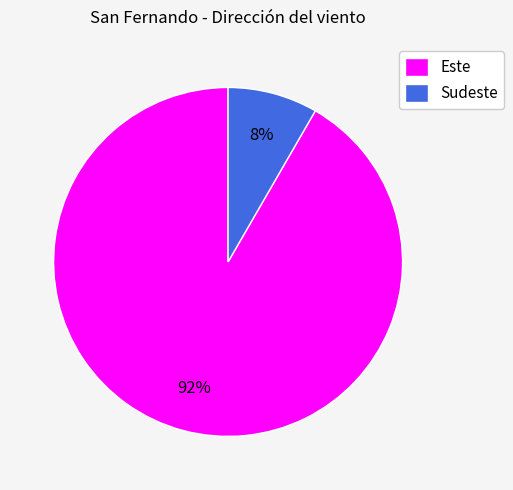

Which has a higher value, Este or Sudeste?

Este